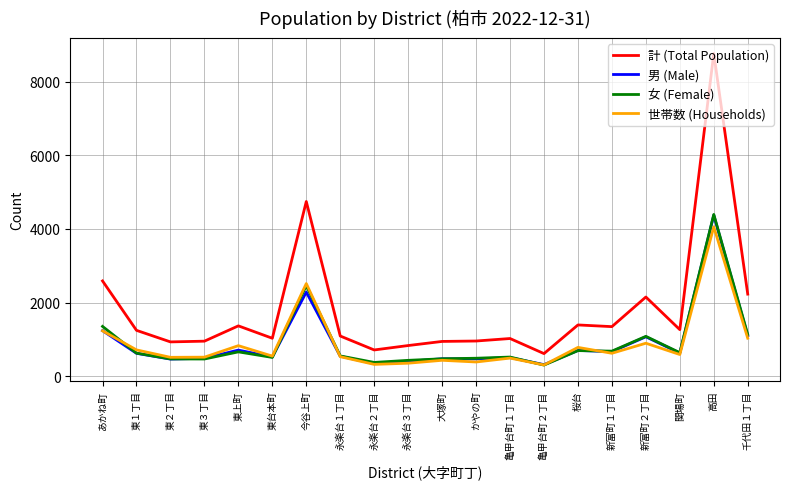

Does the chart have visible grid lines?

Yes